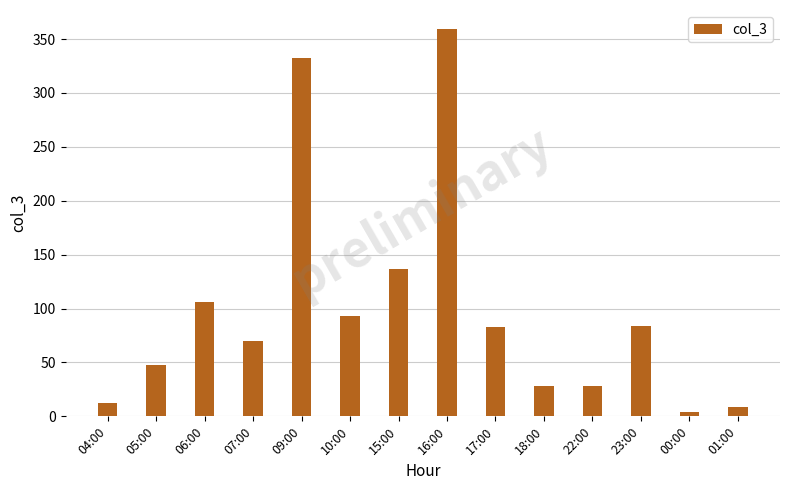

At which label does the data first exceed 83?

06:00